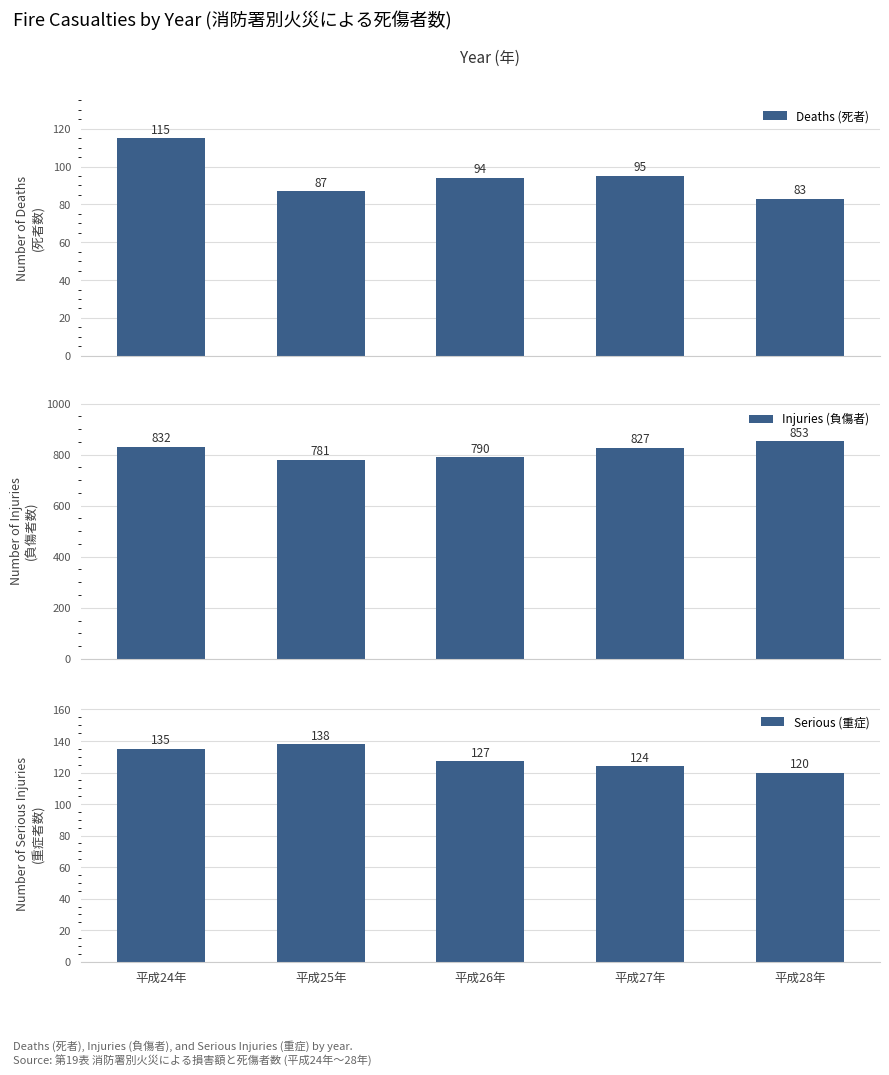

True or false: Deaths (死者) has a value of 94 at 平成26年.

True